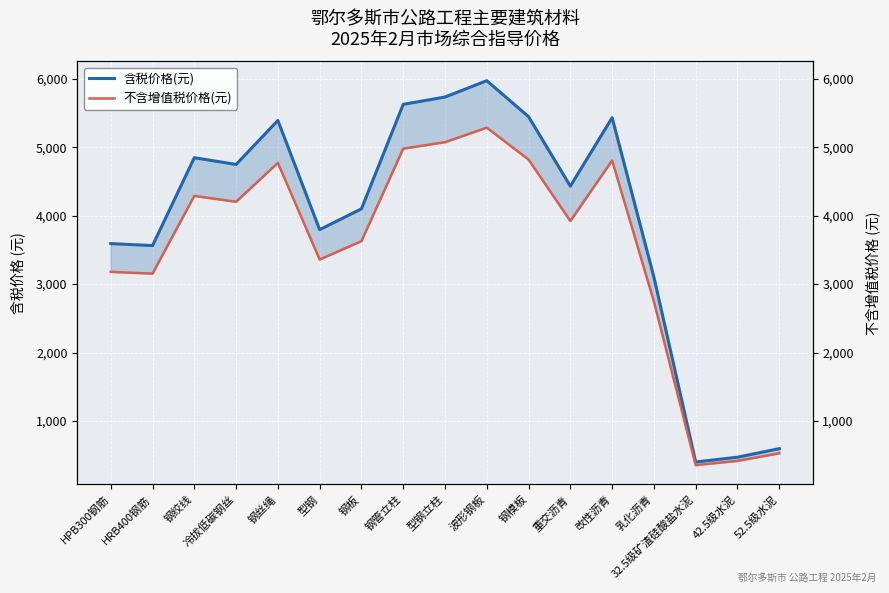

What position from the left is 波形钢板?

10